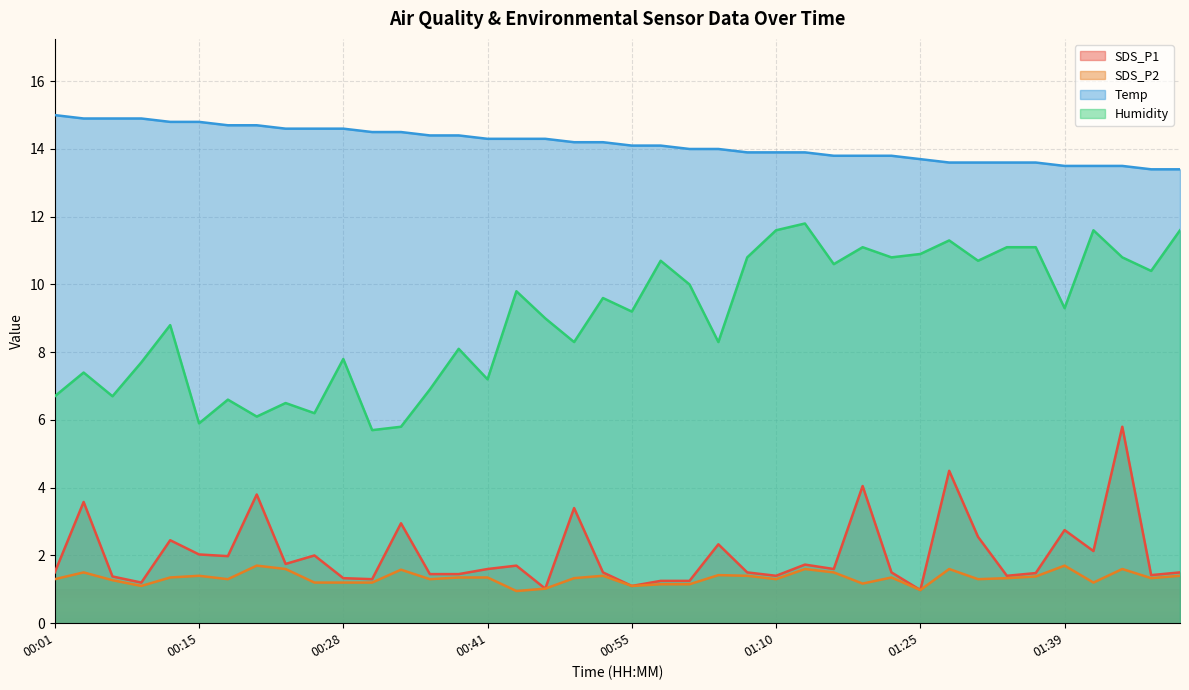

True or false: Temp and Humidity cross at least once.

False